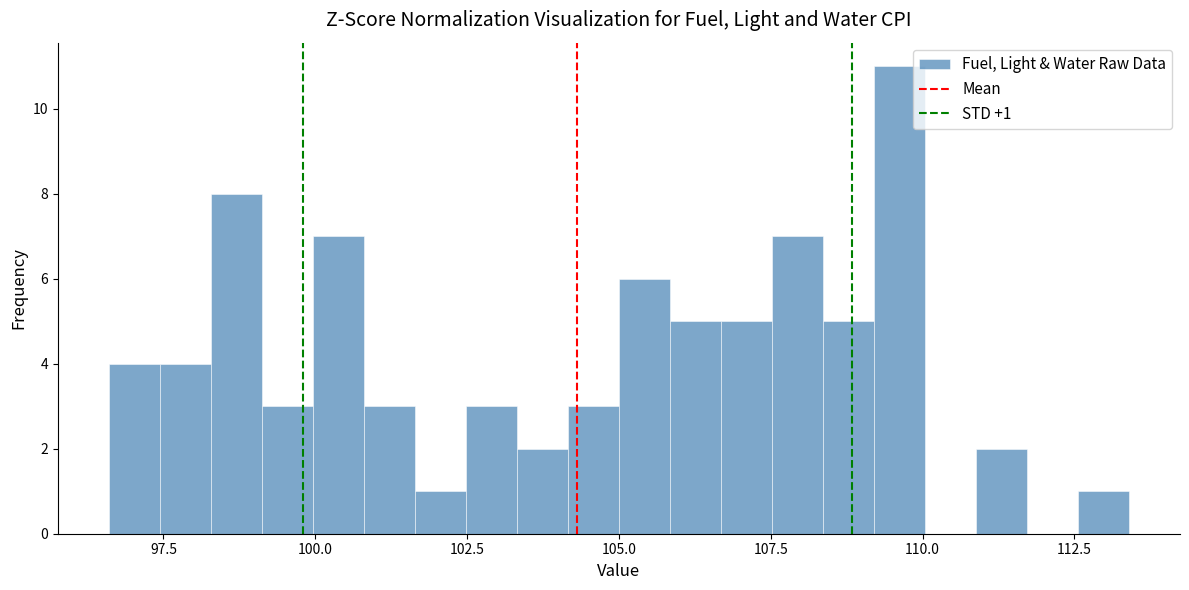

Around what value on the x-axis is the tallest bar? Give the approximate position of its centre, as read against the axis.

109.5